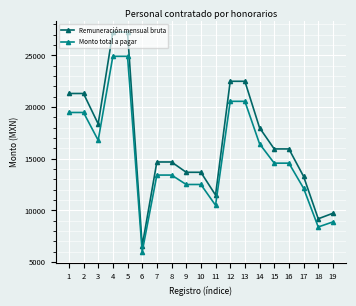

Does the chart have visible grid lines?

Yes